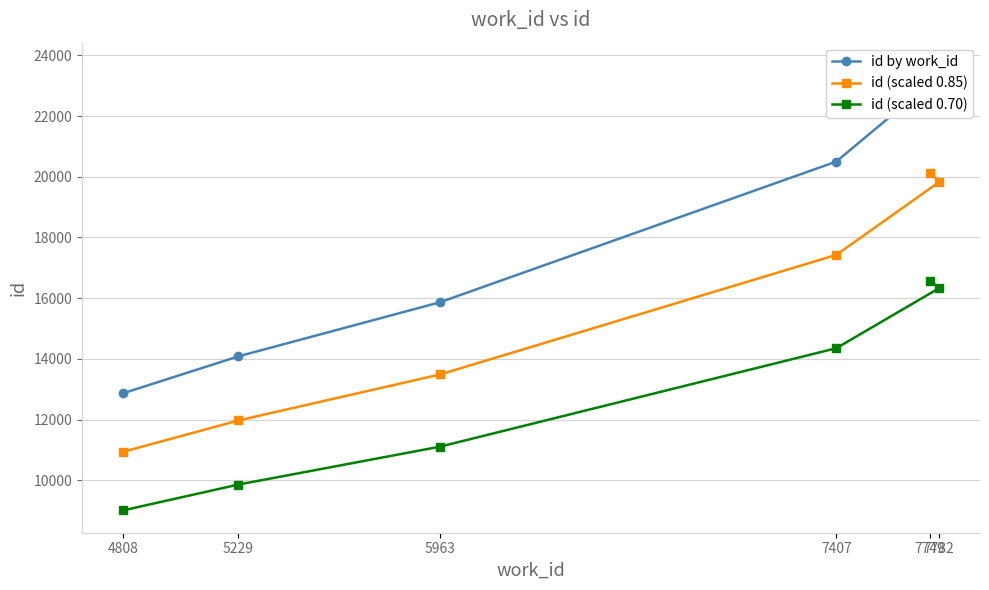

At which category is the sum across all series the highest?

7749